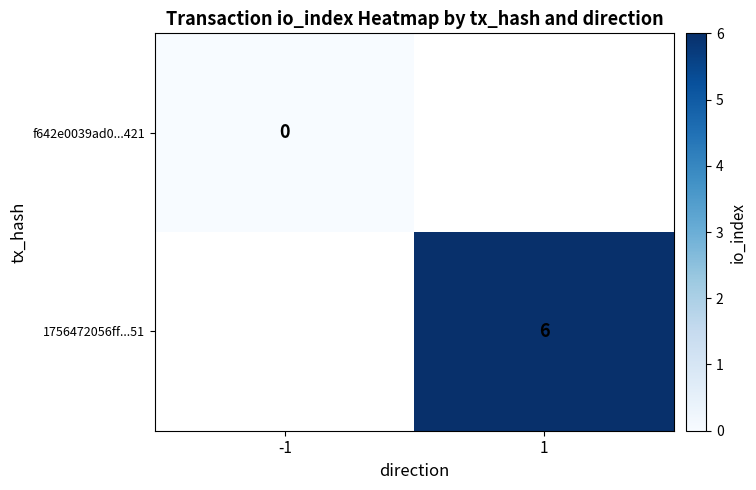

True or false: 1756472056ff...51 has a value of 2 at 1.

False